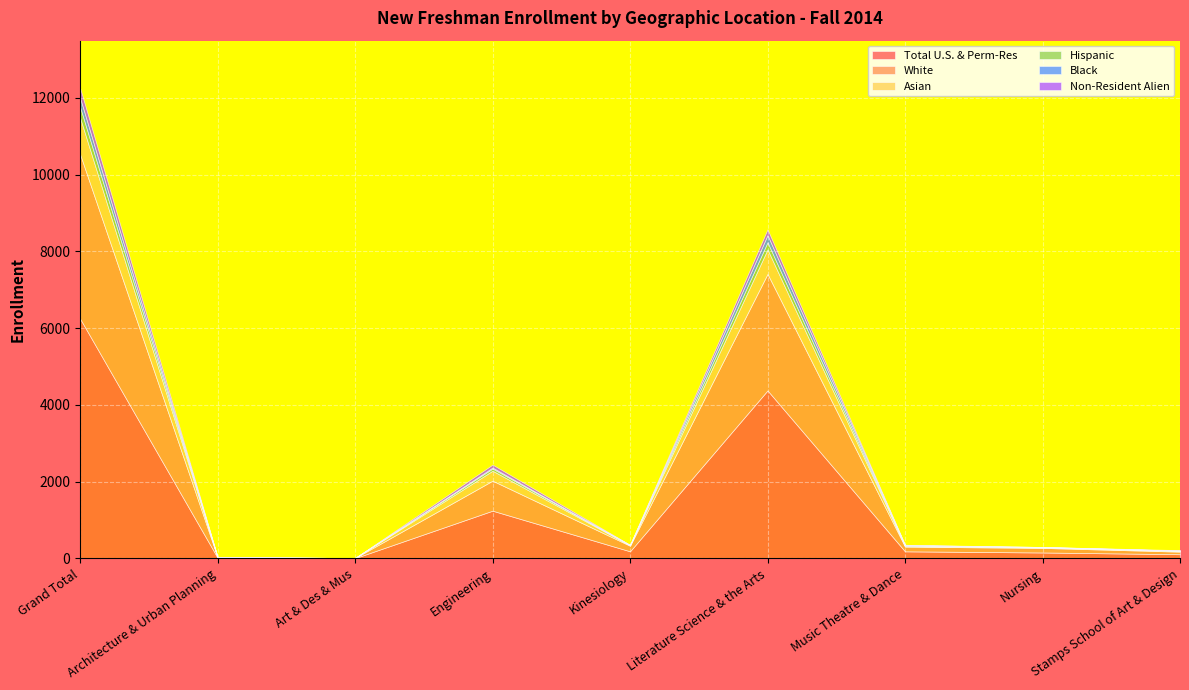

What is the value of the Asian point at the 8th from the left?

13